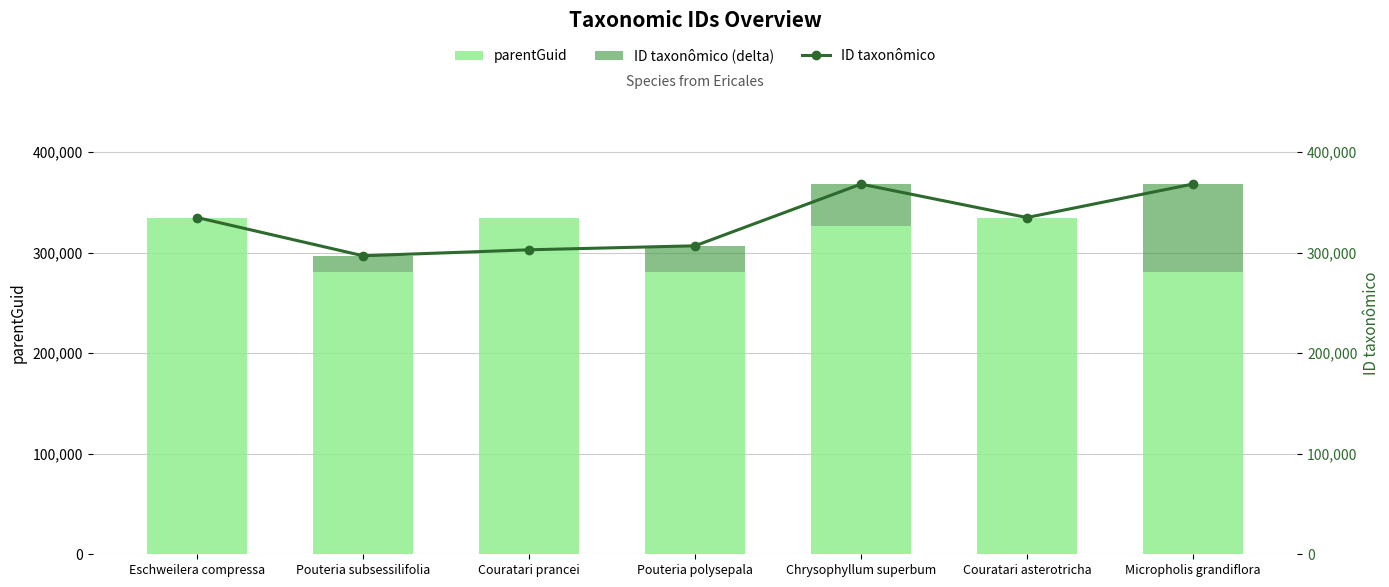

What position from the left is Pouteria polysepala?

4